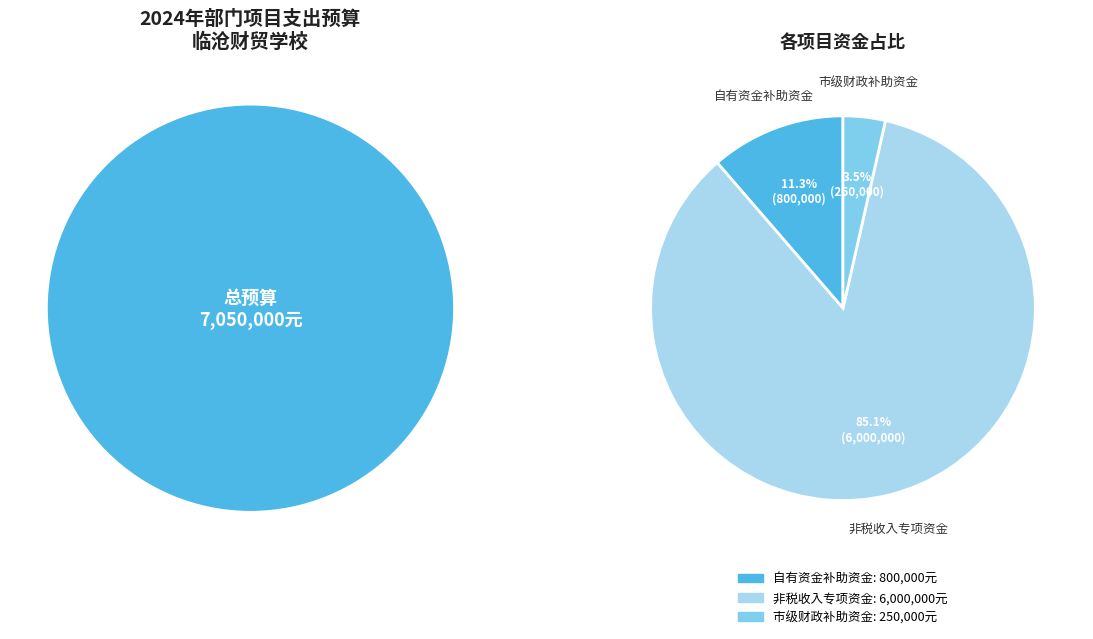

Does any single category account for the majority?

Yes